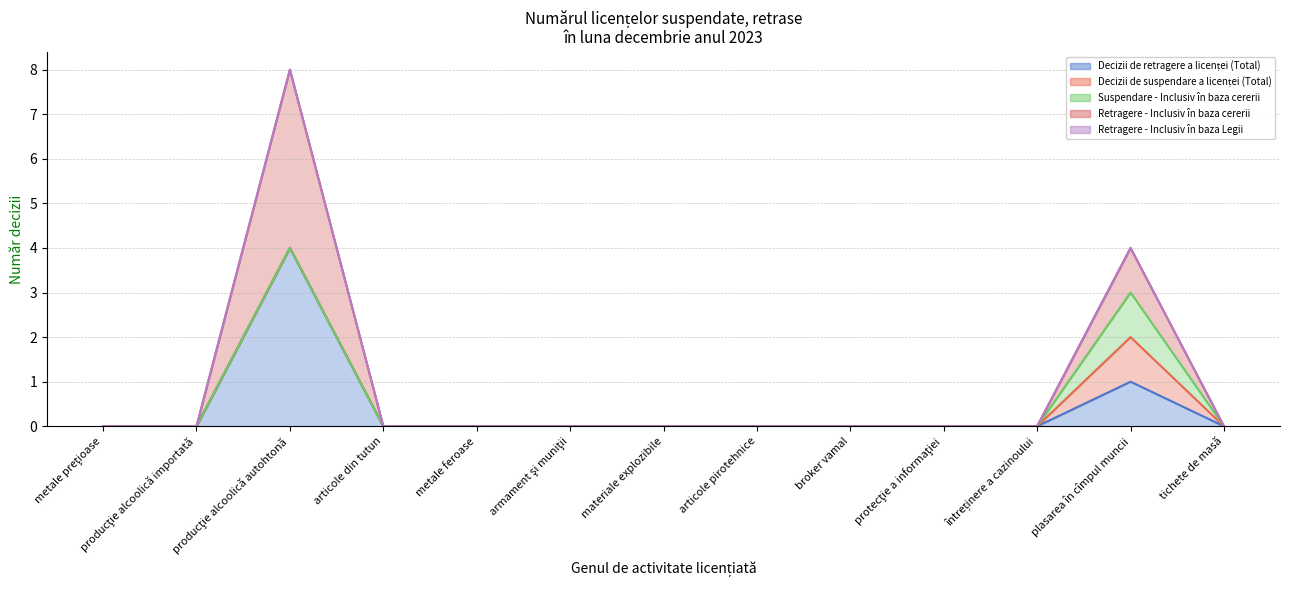

What is the difference between the maximum and minimum values in the Retragere - Inclusiv în baza Legii (line) series?

8